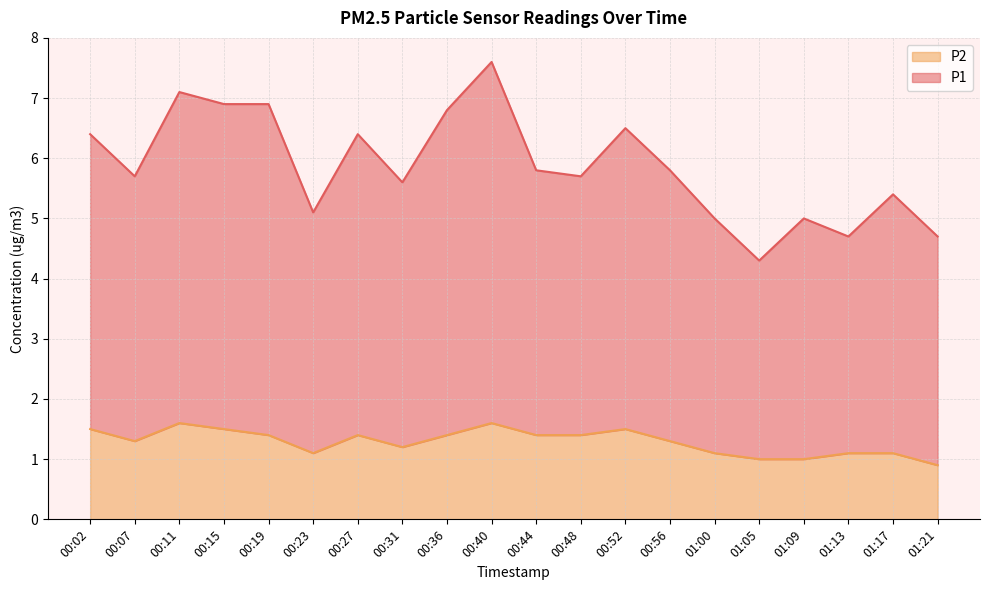

True or false: P1 and P2 cross at least once.

False